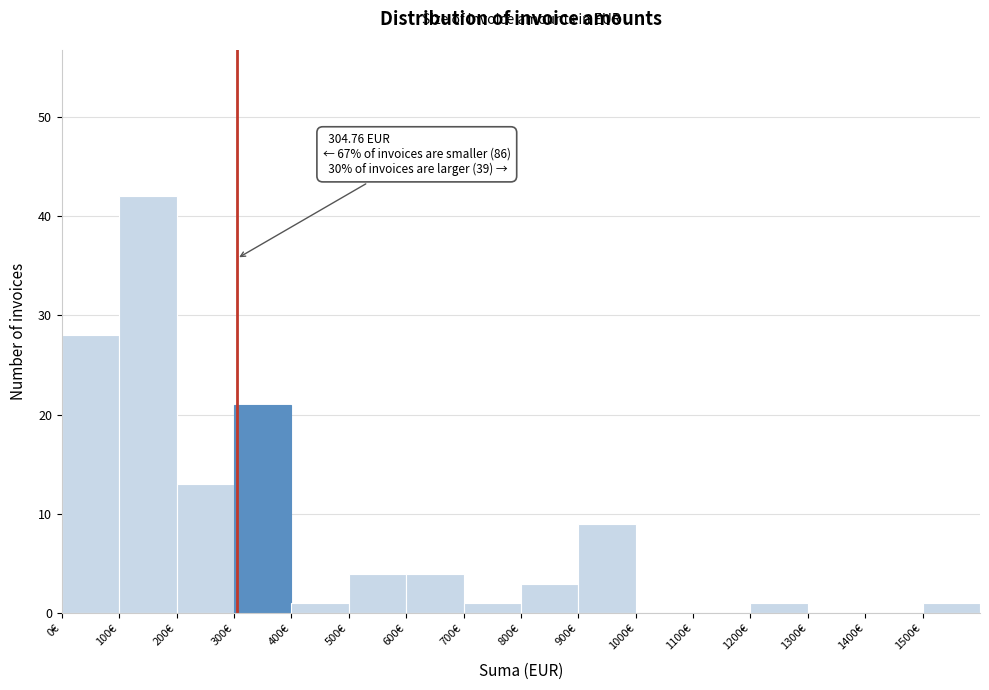

Over which range of the x-axis is the bar tallest?

100 to 200